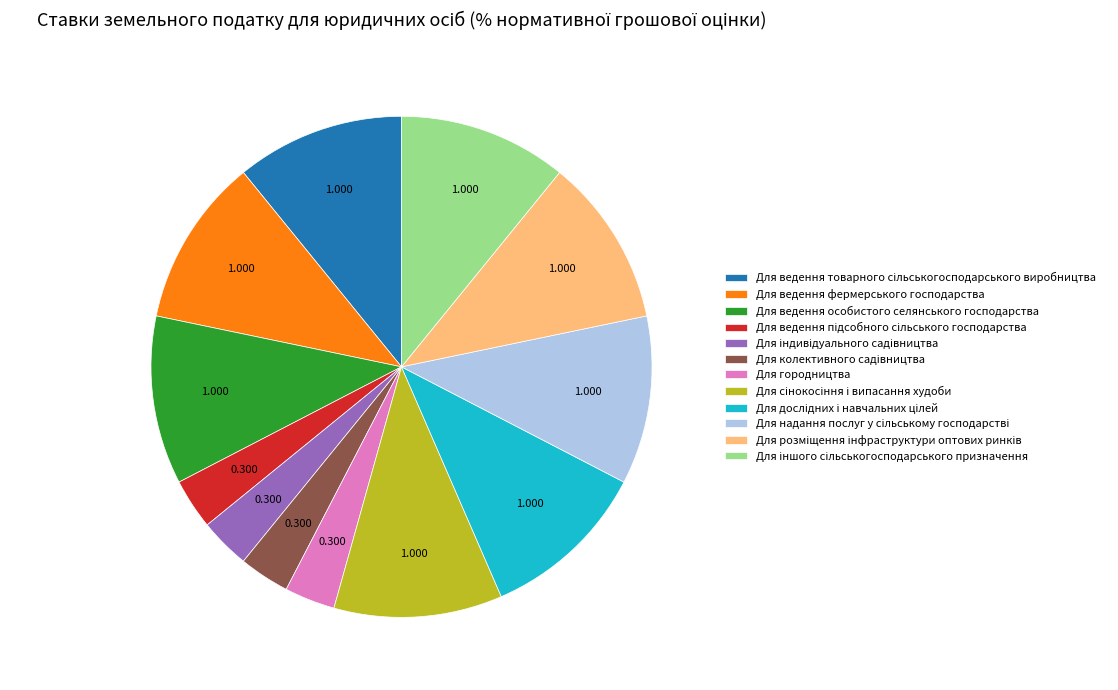

Does any single category account for the majority?

No